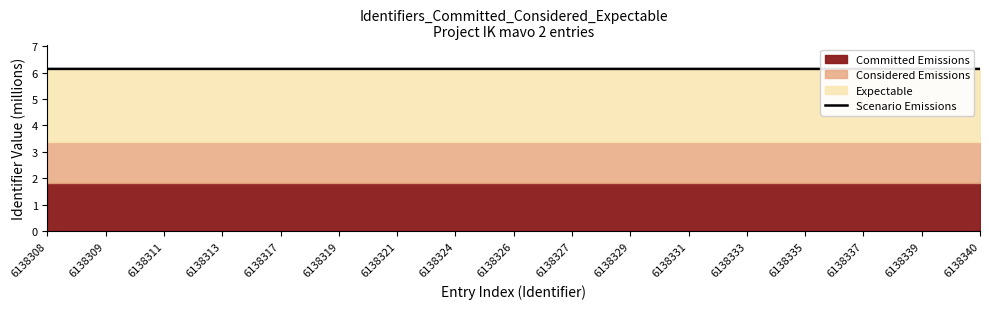

List the labels in order of value, smallest first.

6138308, 6138309, 6138311, 6138313, 6138317, 6138319, 6138321, 6138324, 6138326, 6138327, 6138329, 6138331, 6138333, 6138335, 6138337, 6138339, 6138340